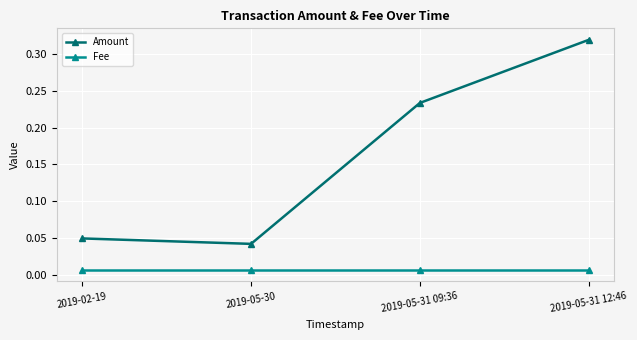

Rank the series at 2019-05-30 from lowest to highest value.

Fee, Amount